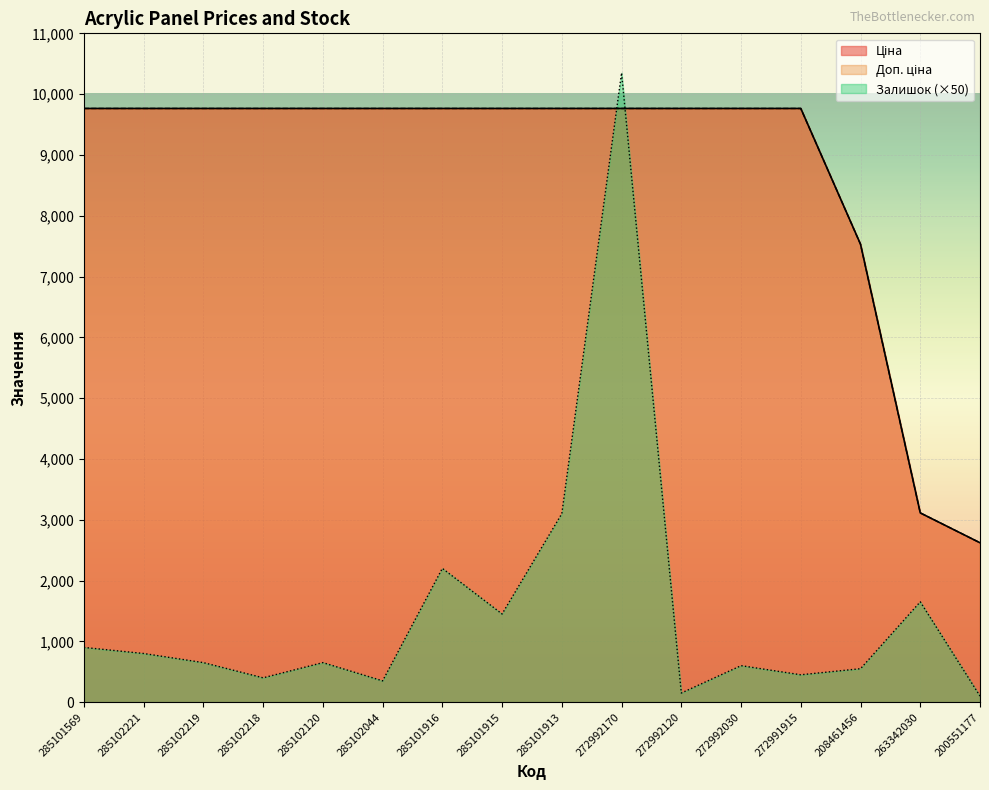

Which series changed the most between 285101569 and 285102219?

Залишок (×50)